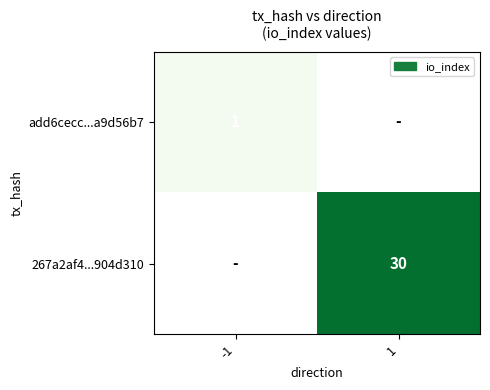

The add6cecc...a9d56b7 series shows 1 at -1. True or false?

True